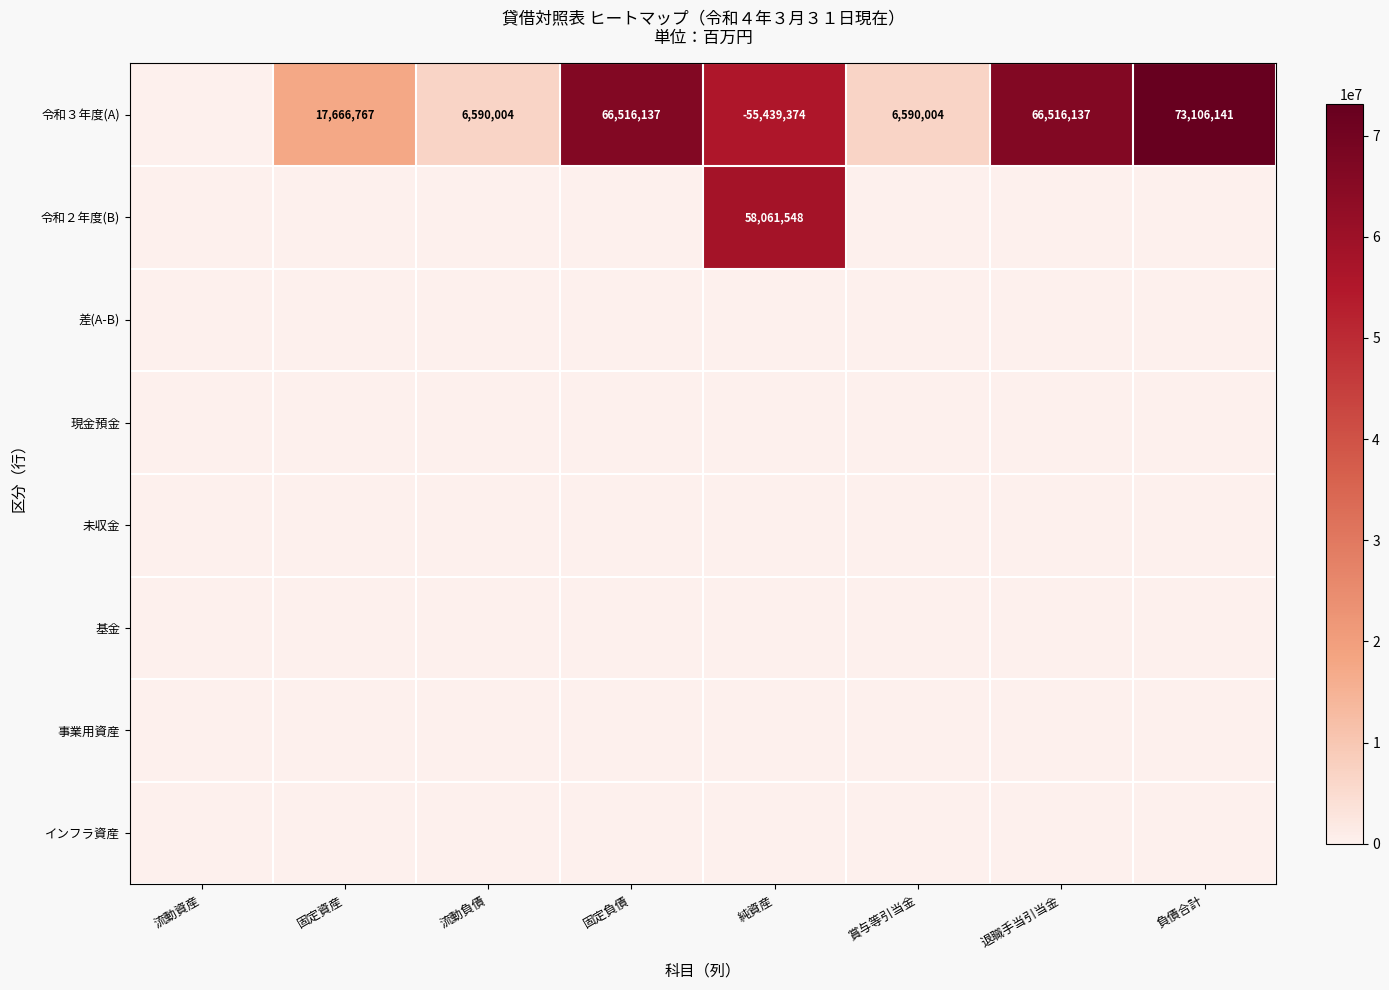

At which category is the sum across all series the highest?

純資産